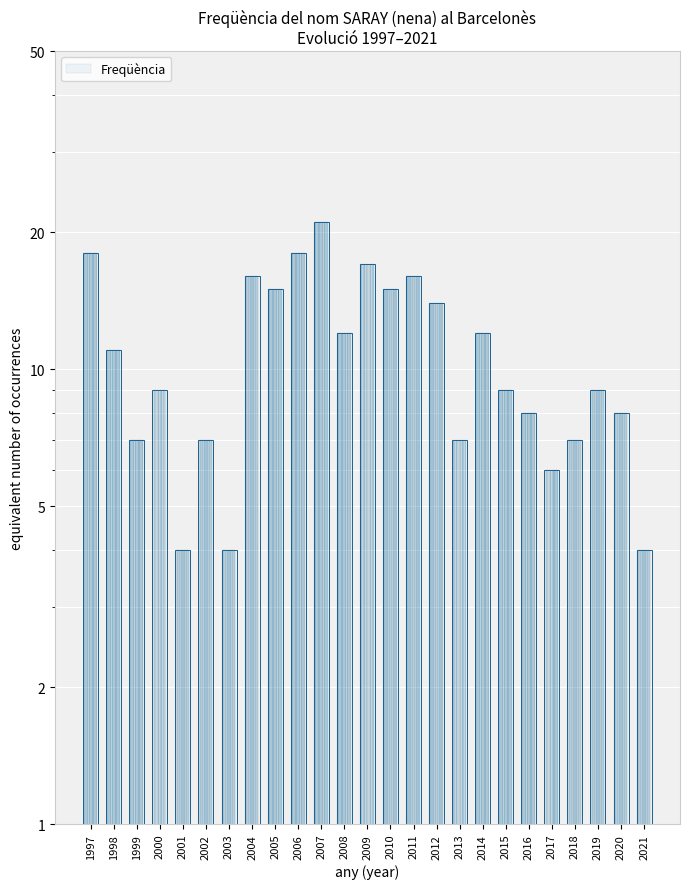

Count the number of values greater than 9.

12